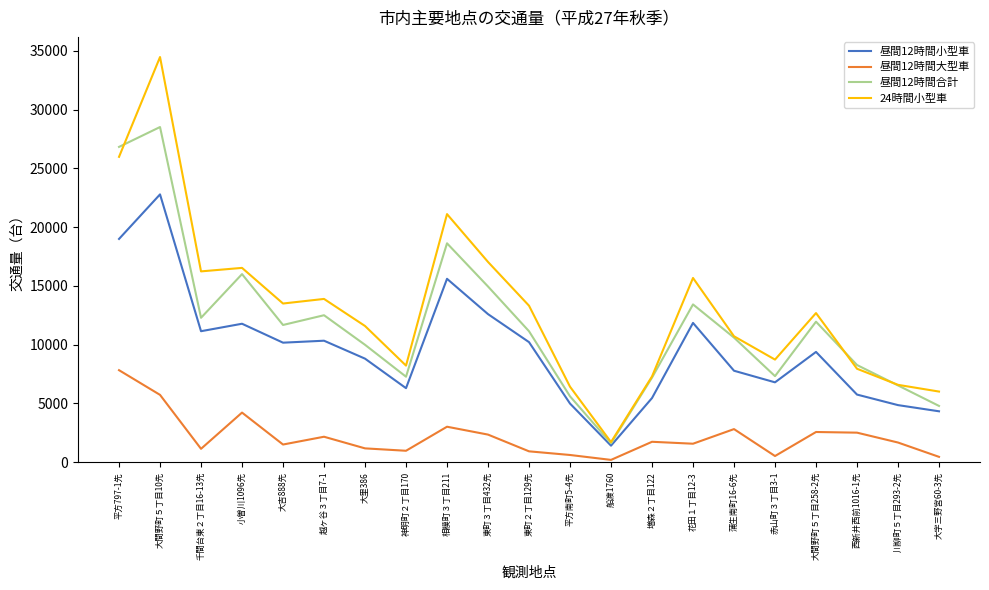

Is this an area chart (filled region under the line)?

No